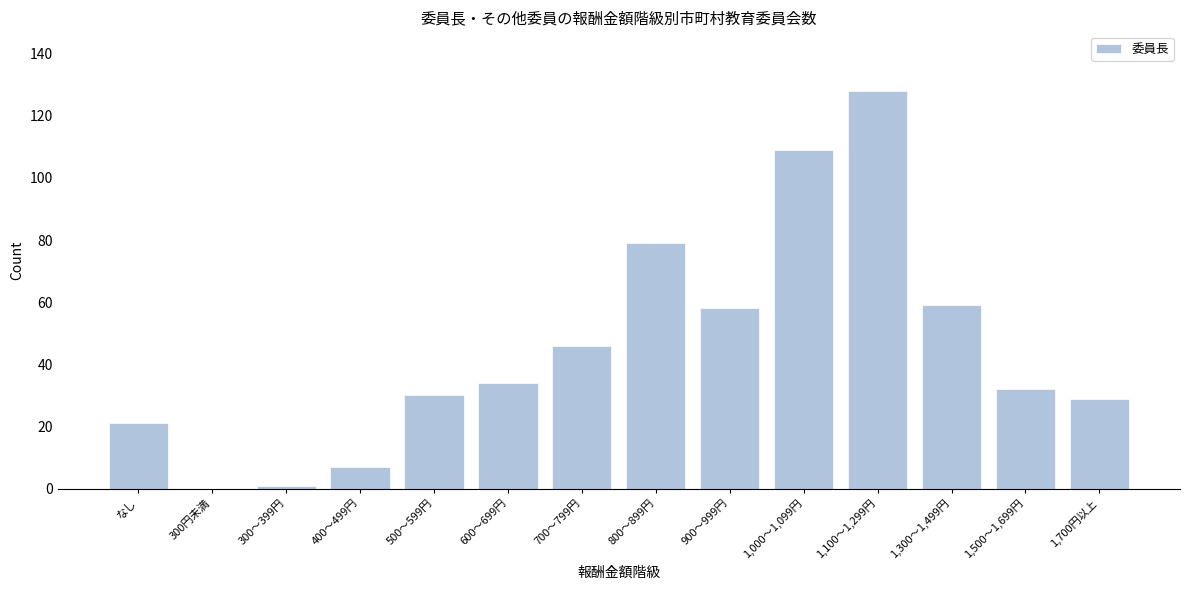

Reading left to right, transcribe all the data shown in this chart.

なし=21	300円未満=0	300～399円=1	400～499円=7	500～599円=30	600～699円=34	700～799円=46	800～899円=79	900～999円=58	1,000～1,099円=109	1,100～1,299円=128	1,300～1,499円=59	1,500～1,699円=32	1,700円以上=29